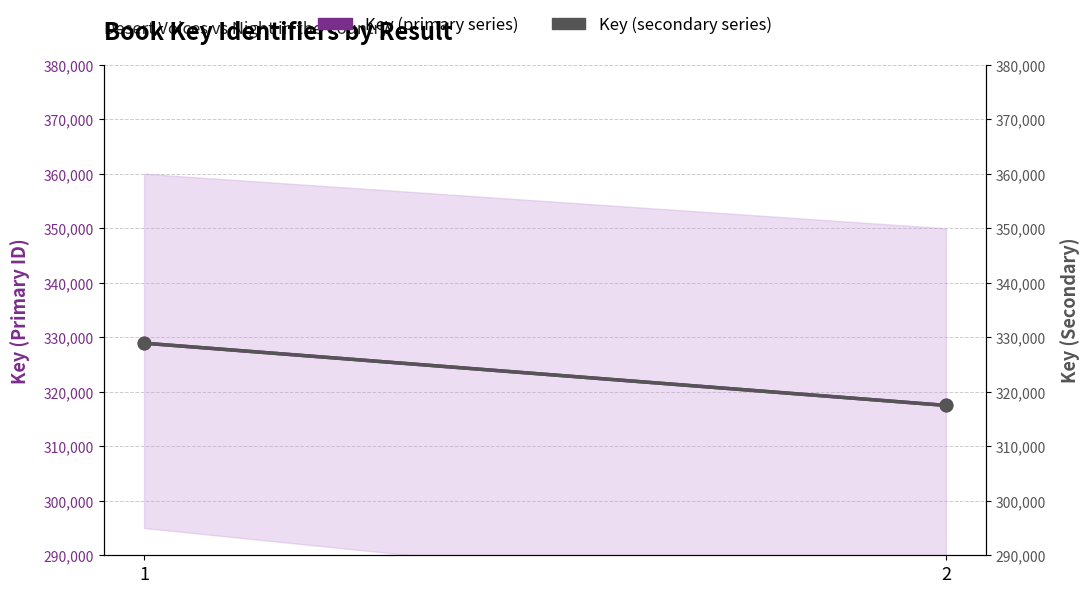

At which category is the sum across all series the highest?

1